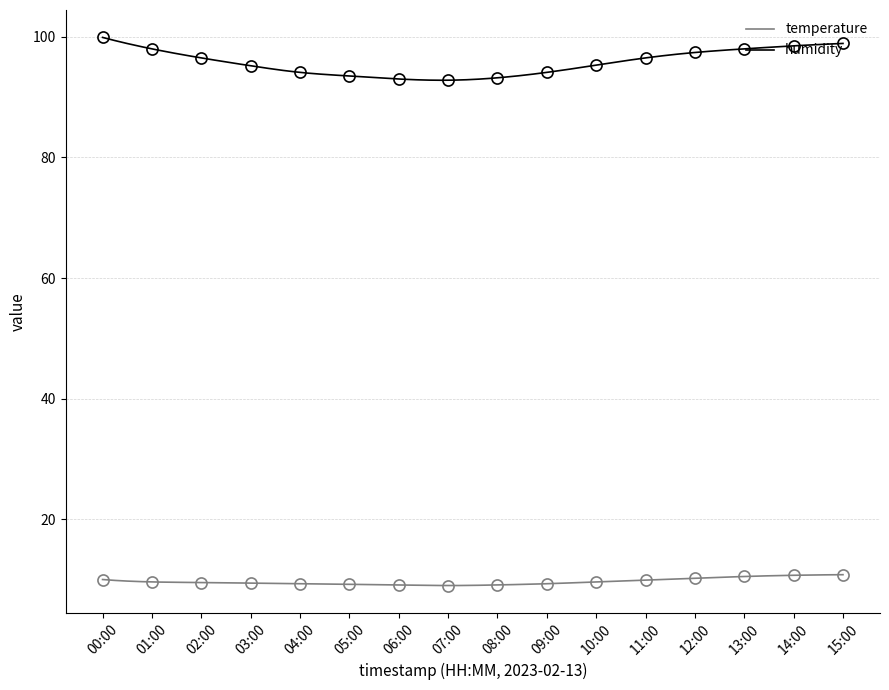

At which category does temperature reach its first local valley?

07:00